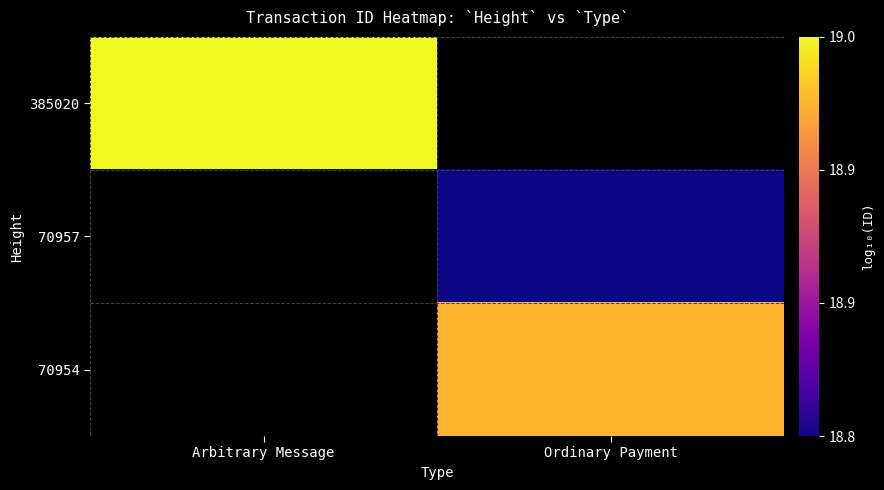

Is it true that 70957 equals 5.5 at Ordinary Payment?

False